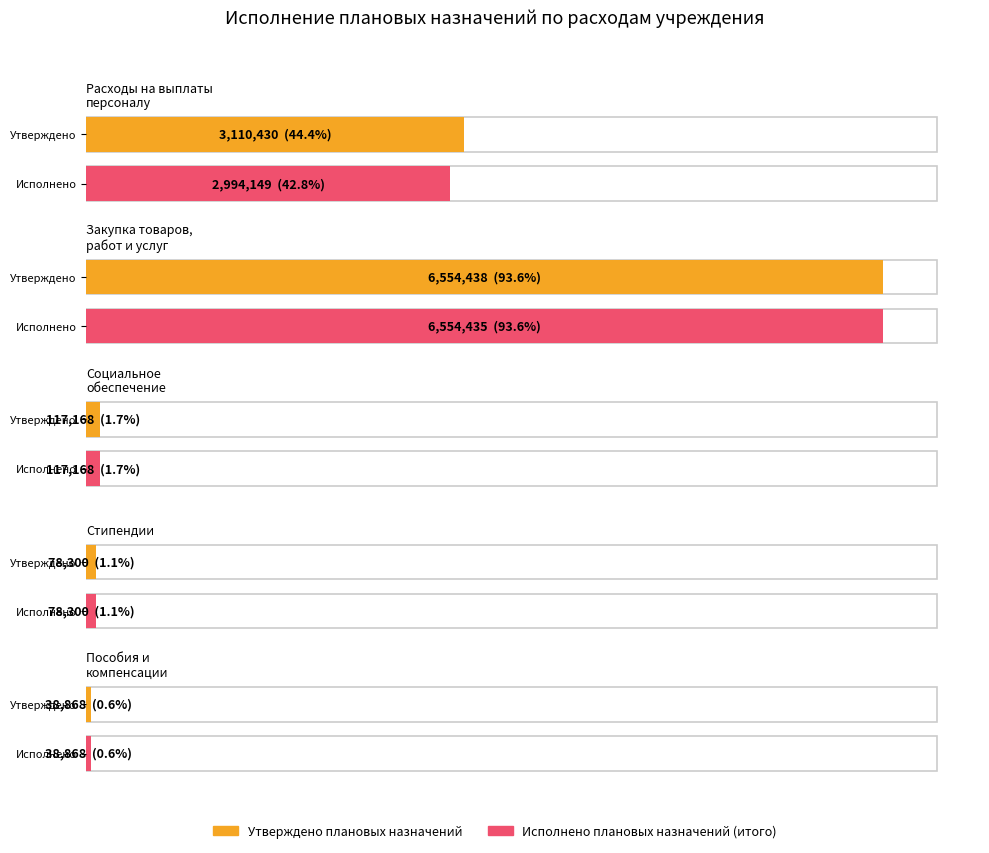

What is the difference between the maximum and minimum values in the Утверждено плановых назначений series?

6515570.0